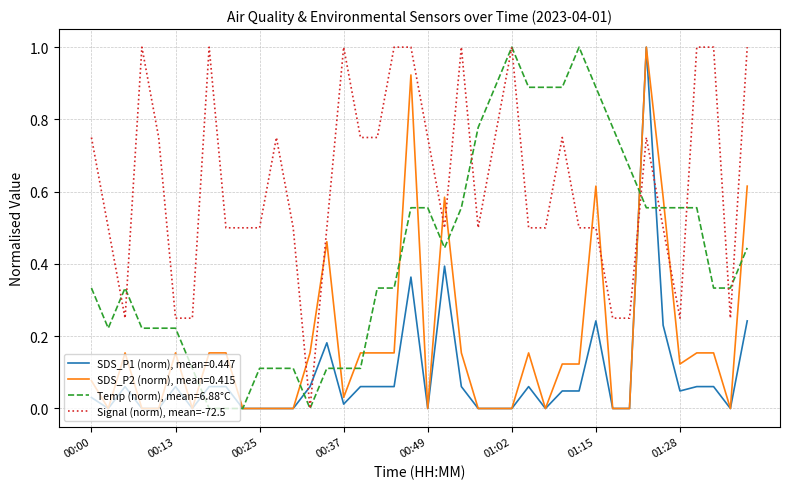

Which series ends up on top after the final intersection of Signal (norm), mean=-72.5 and SDS_P1 (norm), mean=0.447?

Signal (norm), mean=-72.5